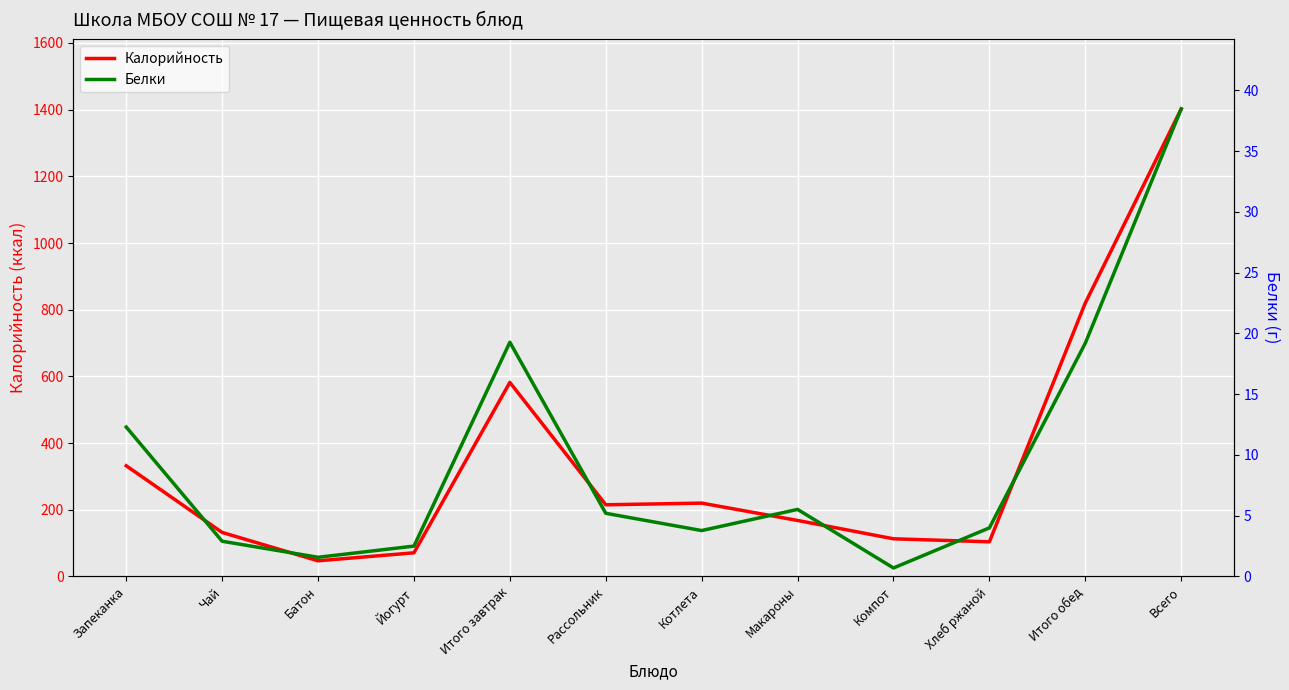

What is the label of the 5th point from the right?

Макароны